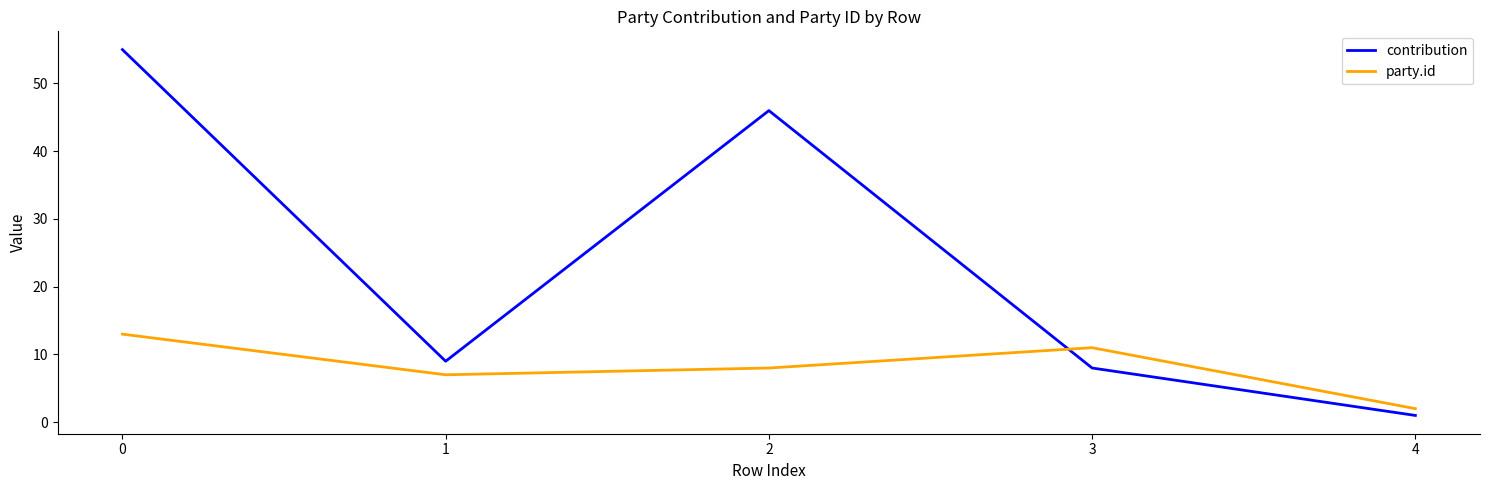

What is the difference between the contribution values at 0 and 3?

47